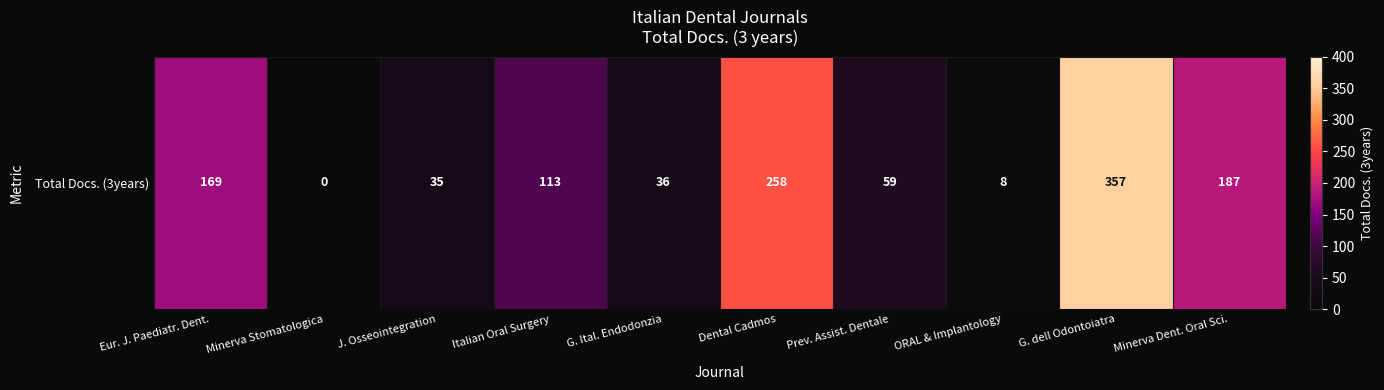

List the labels in order of value, largest first.

G. dell Odontoiatra, Dental Cadmos, Minerva Dent. Oral Sci., Eur. J. Paediatr. Dent., Italian Oral Surgery, Prev. Assist. Dentale, G. Ital. Endodonzia, J. Osseointegration, ORAL & Implantology, Minerva Stomatologica